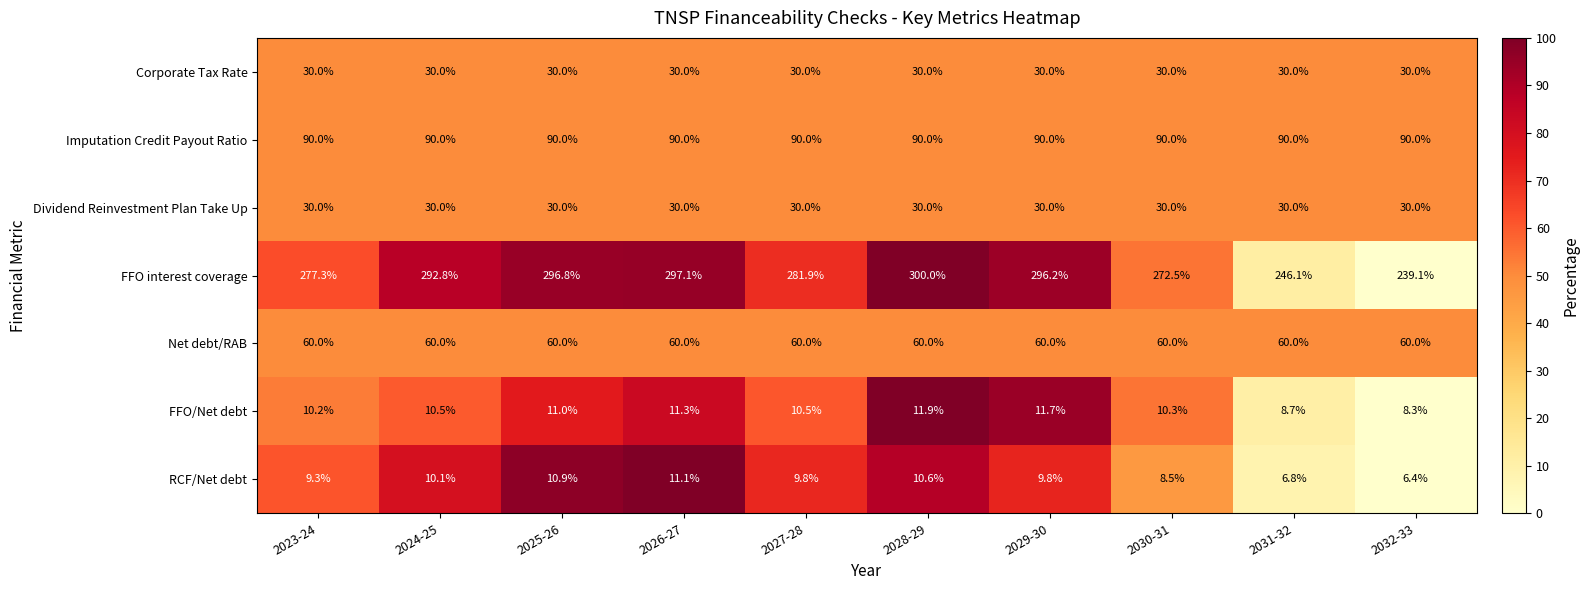

The Net debt/RAB series shows 22.7 at 2032-33. True or false?

False